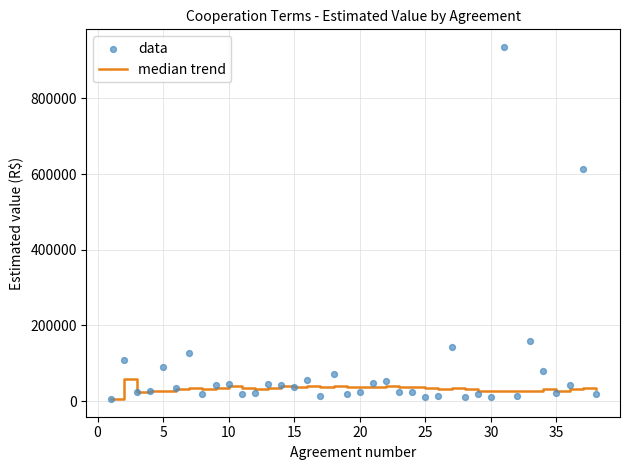

Which series contains the highest Y value?

data